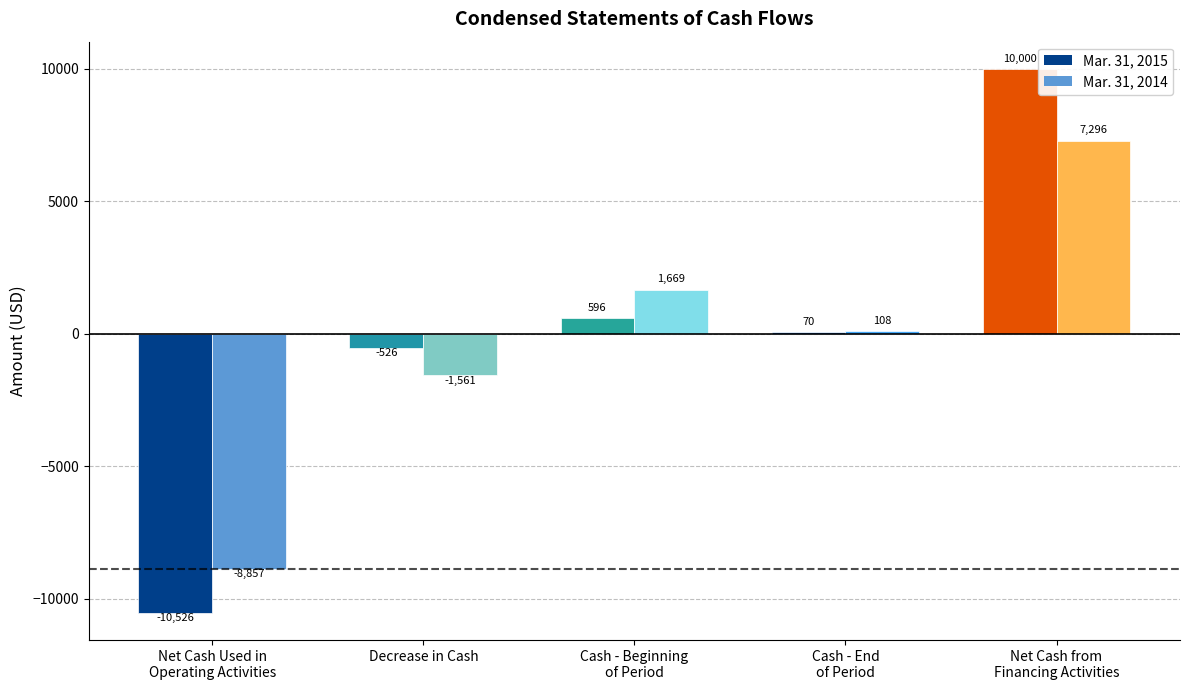

List the series in order of their overall mean, lowest first.

Mar. 31, 2014, Mar. 31, 2015